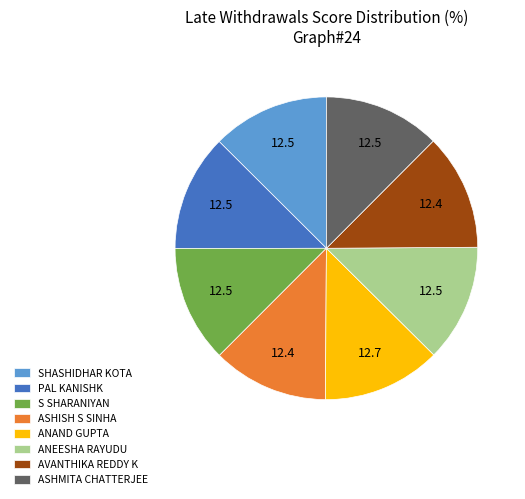

Approximately how many times larger is the value at PAL KANISHK compared to ANAND GUPTA?

1.0